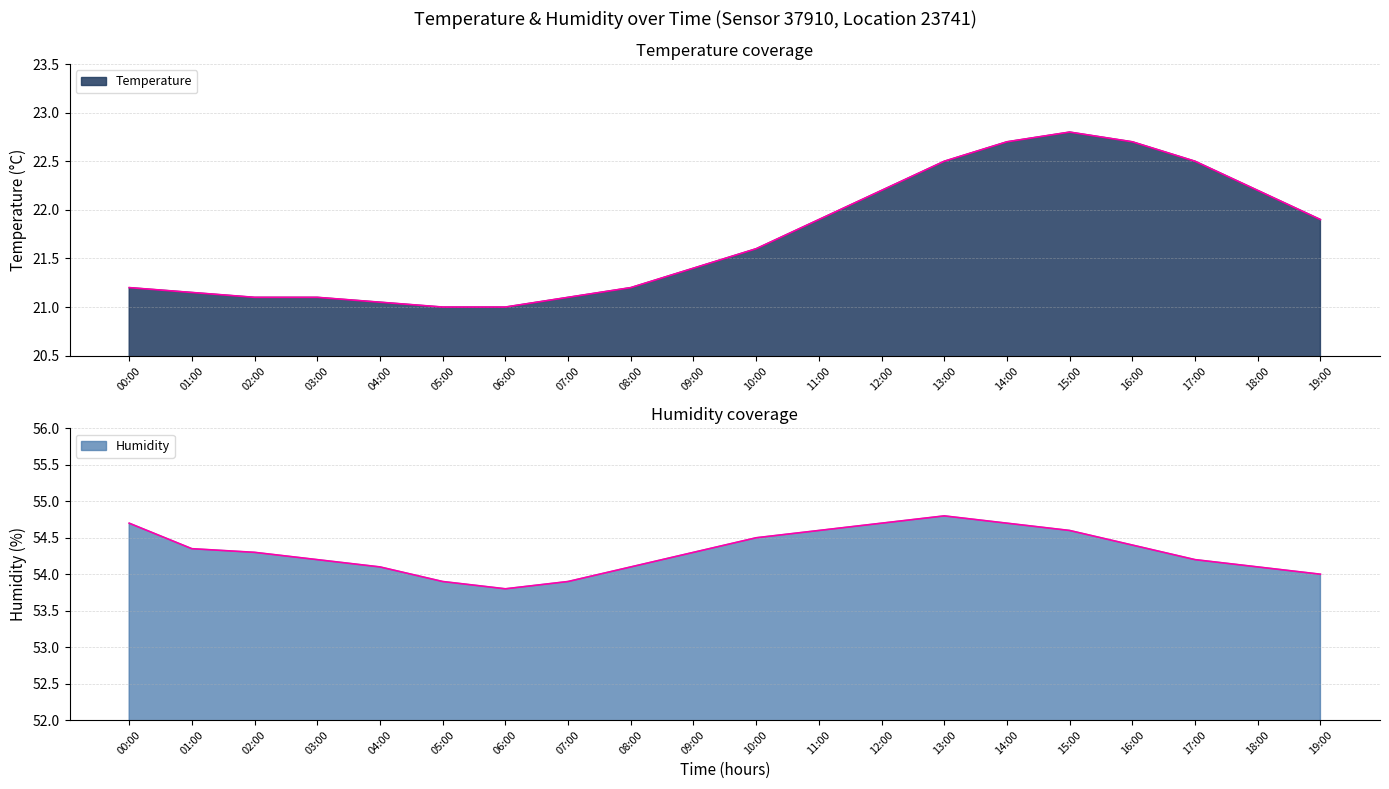

What is the value of the Temperature point at the 4th from the left?

21.1